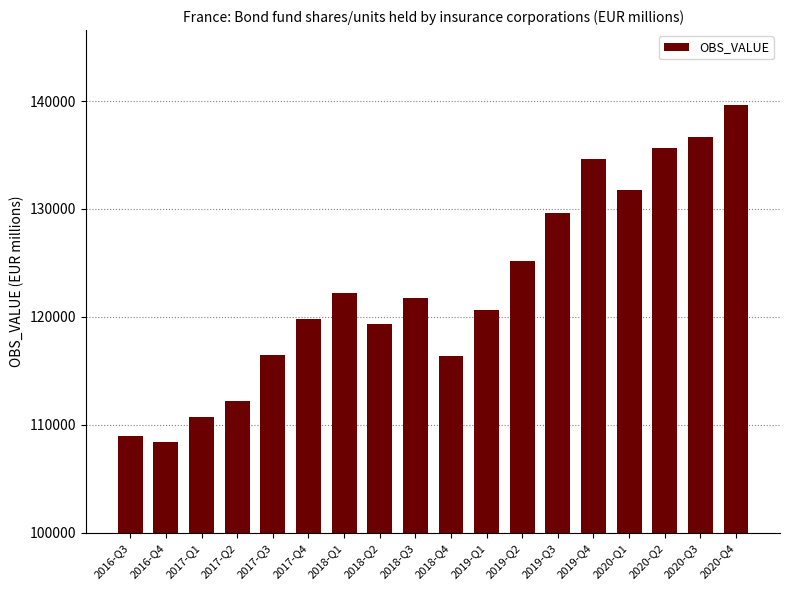

Are the bars horizontal?

No